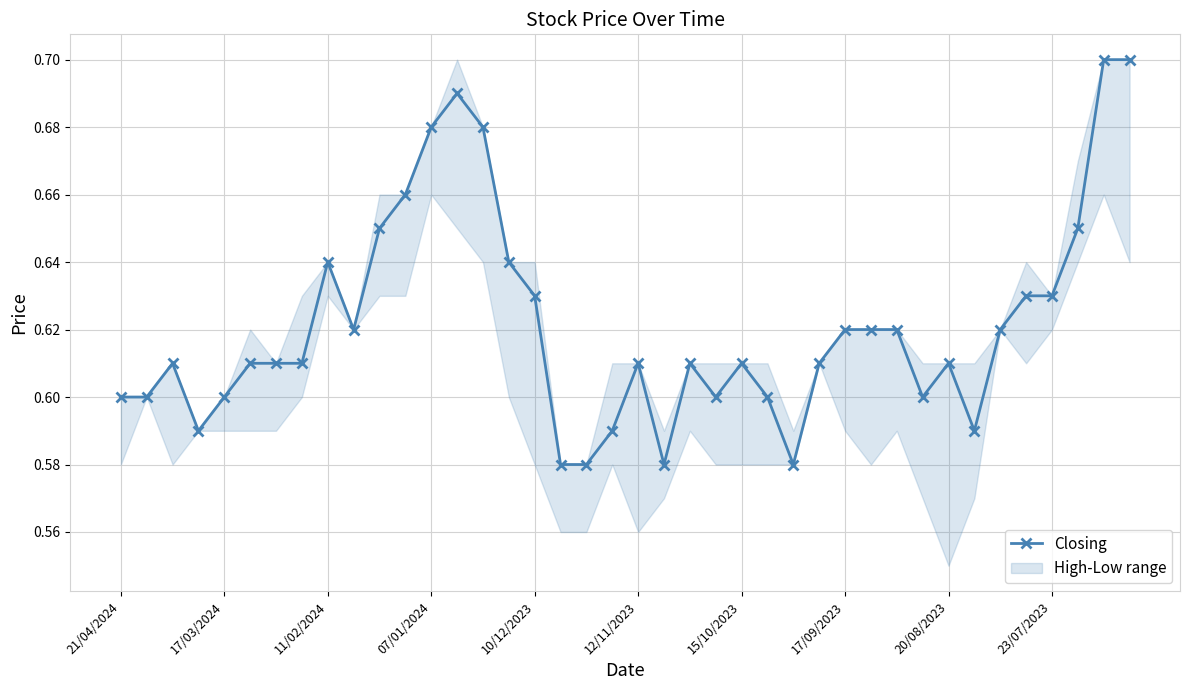

True or false: there are more than 0 points higher than both neighbors.

True